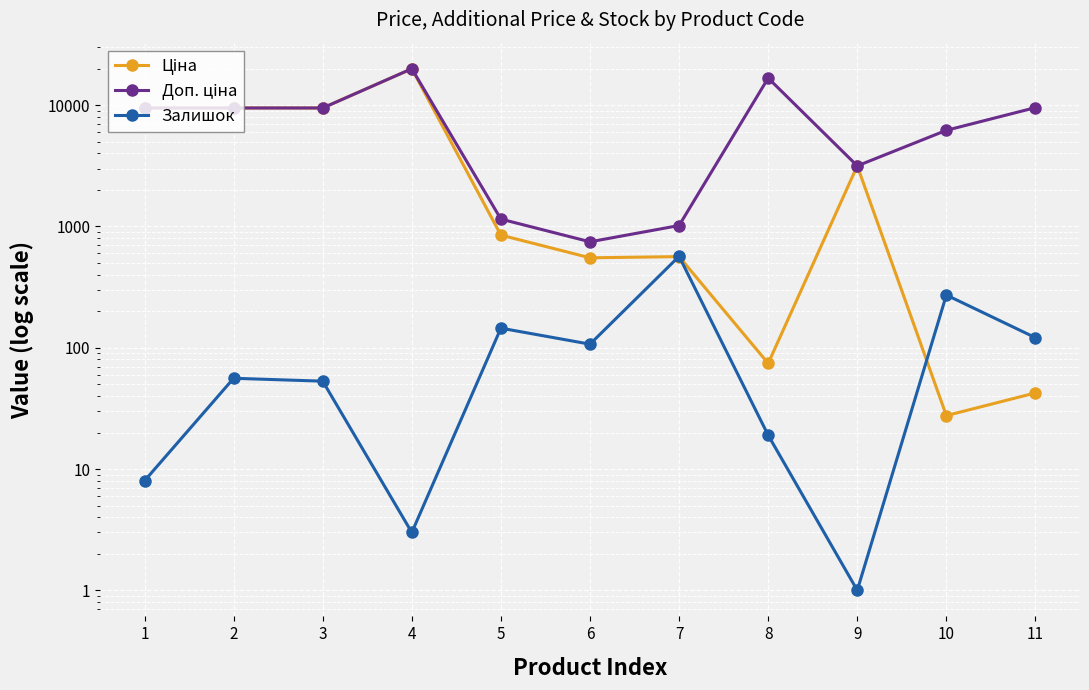

What is the value of the Ціна point at the 11th from the left?

42.4